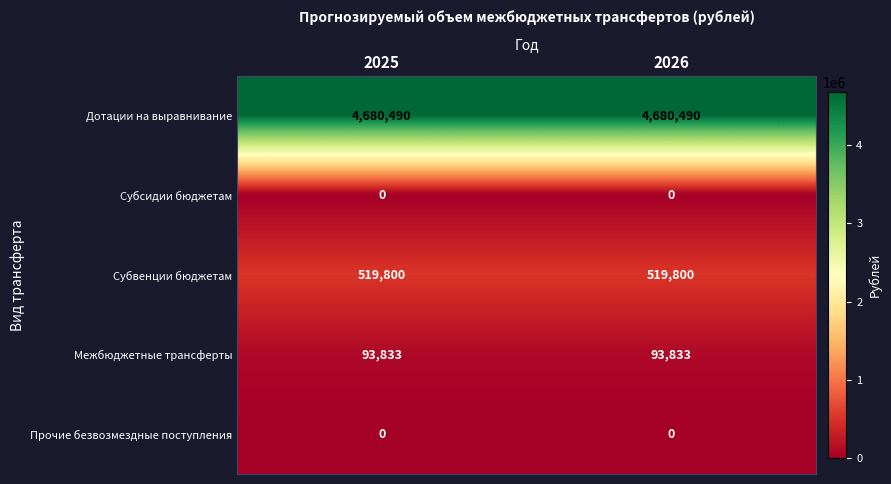

Reading left to right, extract all data points from this chart.

Дотации на выравнивание: 2025=4680490	2026=4680490
Субсидии бюджетам: 2025=0	2026=0
Субвенции бюджетам: 2025=519800	2026=519800
Межбюджетные трансферты: 2025=93833	2026=93833
Прочие безвозмездные поступления: 2025=0	2026=0